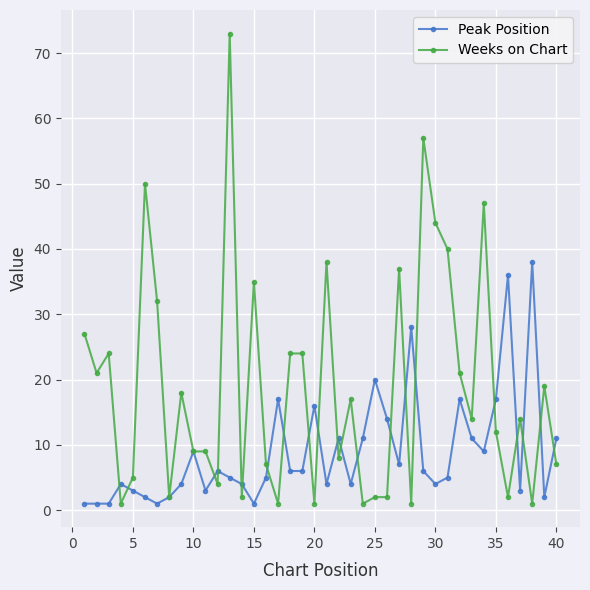

Which series has the largest range (max minus min)?

Weeks on Chart